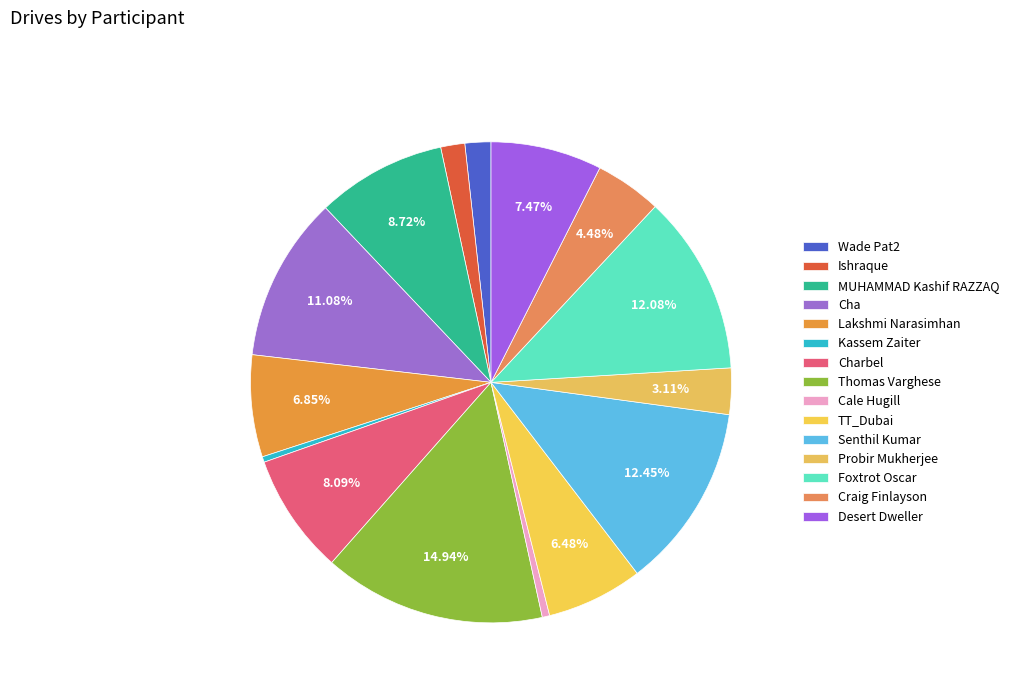

True or false: Thomas Varghese accounts for 15% of the total.

True